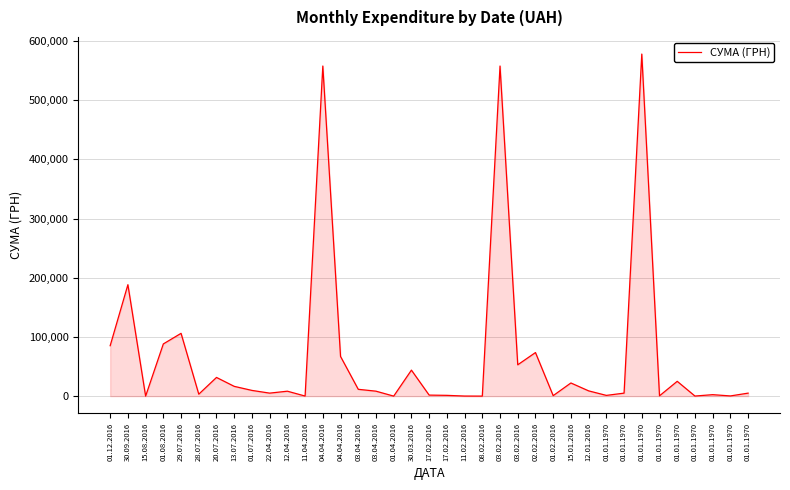

What is the smallest value displayed?

1.0